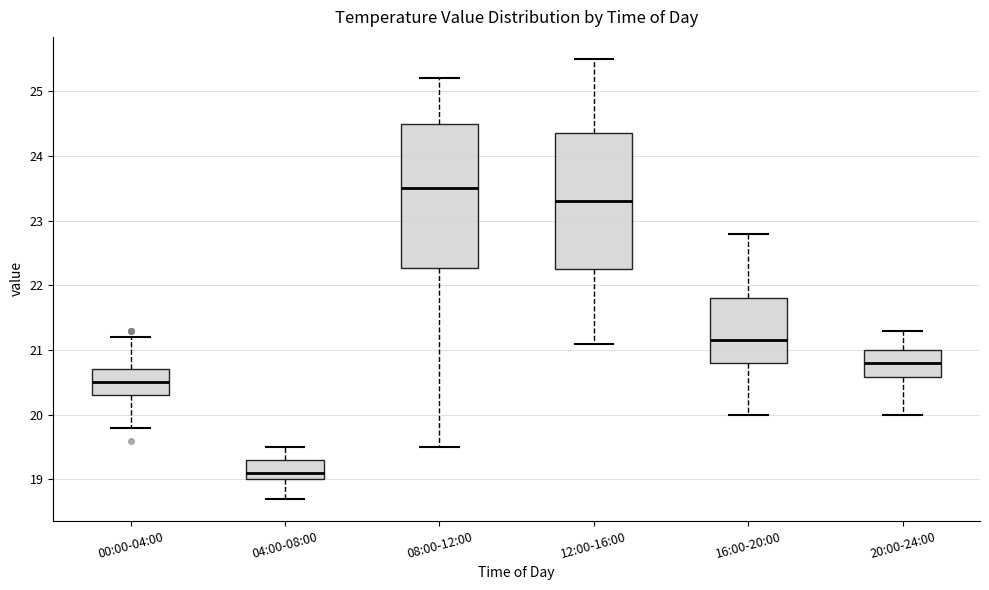

Comparing the boxes themselves (not the whiskers), which one is the tallest?

08:00-12:00